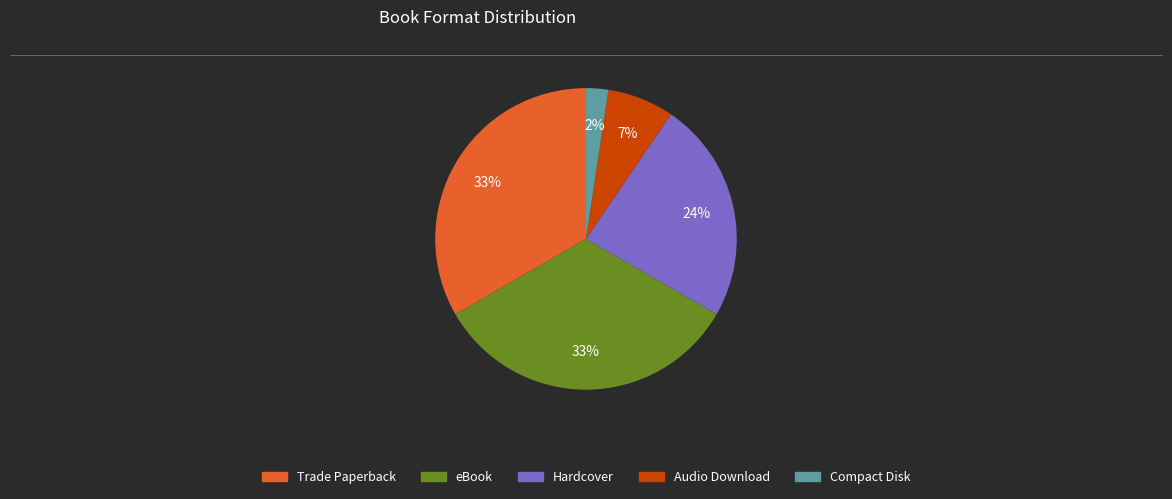

Count the number of slices in the pie.

5